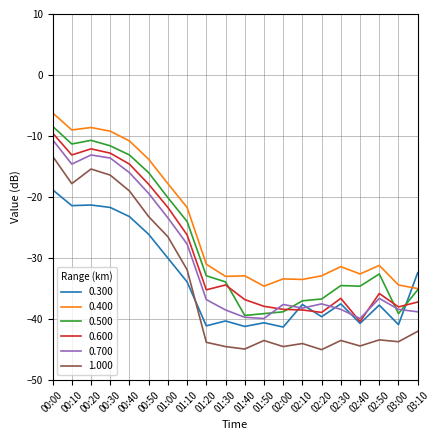

What are all the series names shown in the legend?

0.300, 0.400, 0.500, 0.600, 0.700, 1.000